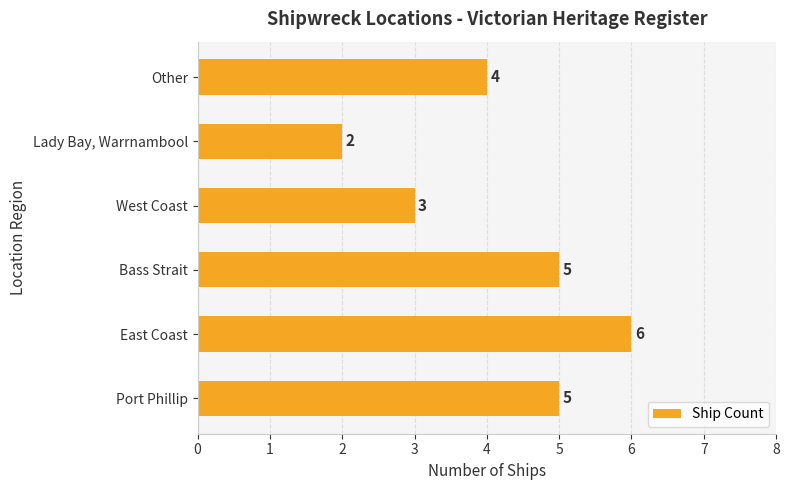

True or false: the data shows 2 at West Coast.

False